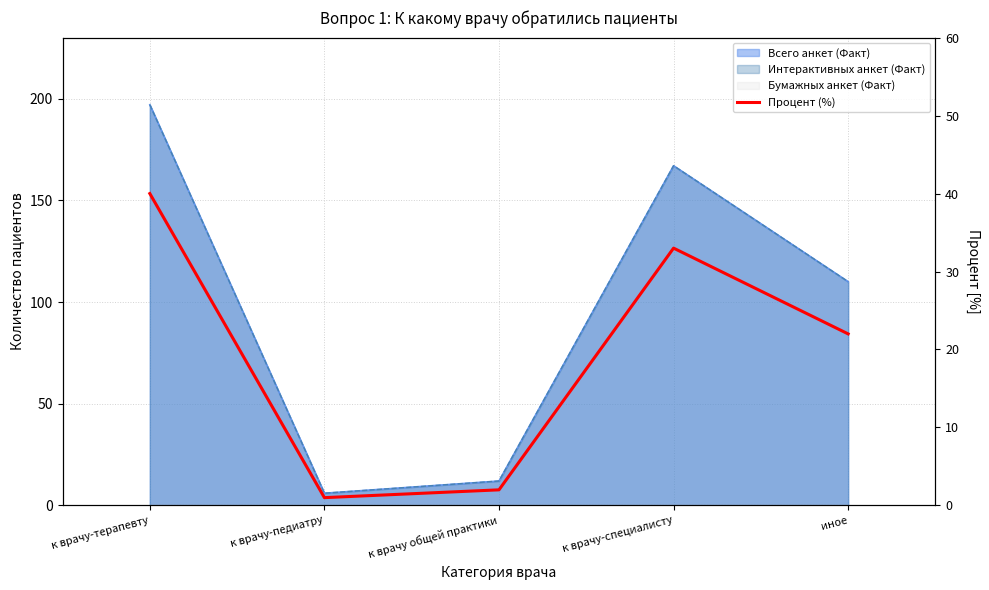

What is the sum of all values?

98